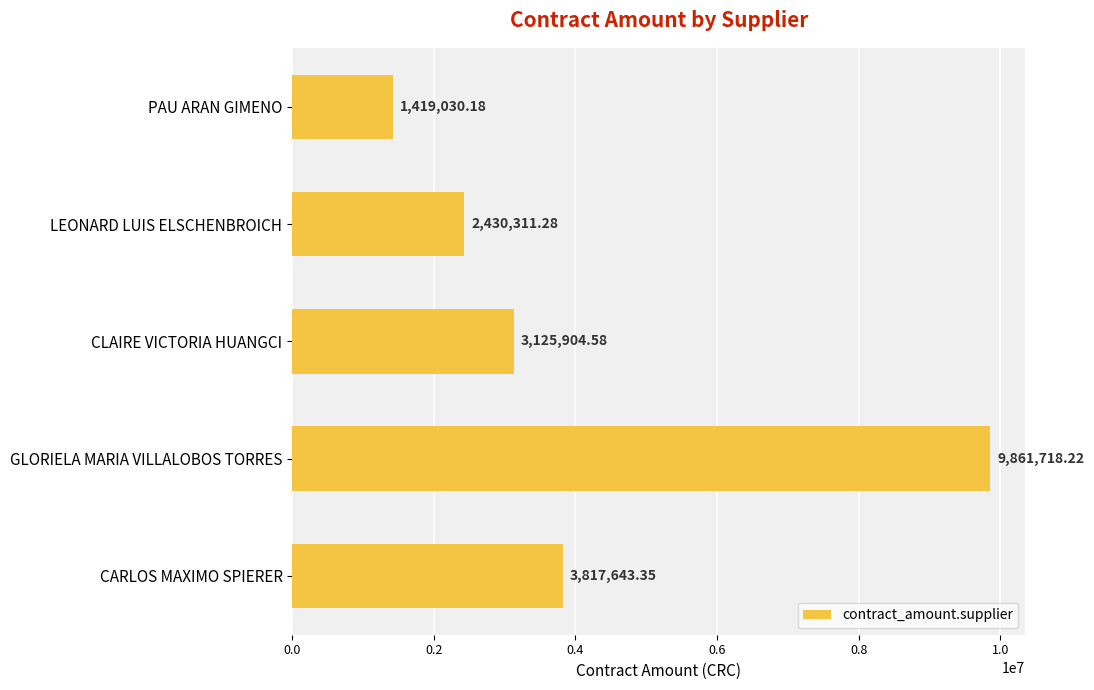

What is the maximum value shown in the chart?

9861718.2